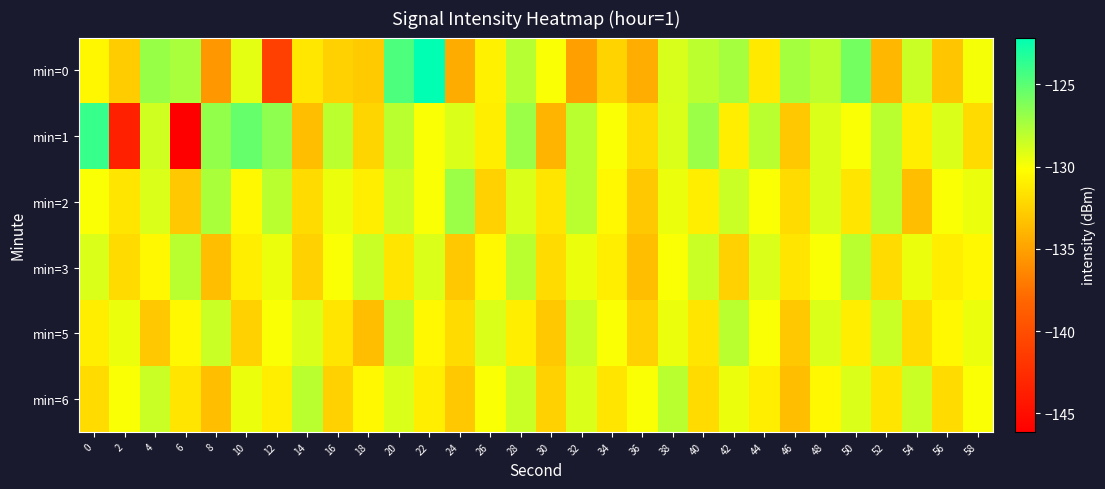

How many distinct data groups are displayed?

6